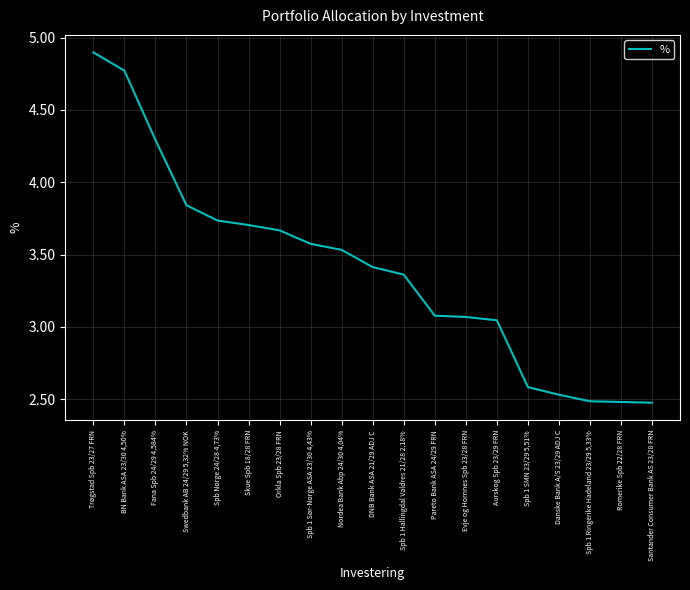

What is the difference between the second highest and second lowest values?

2.3